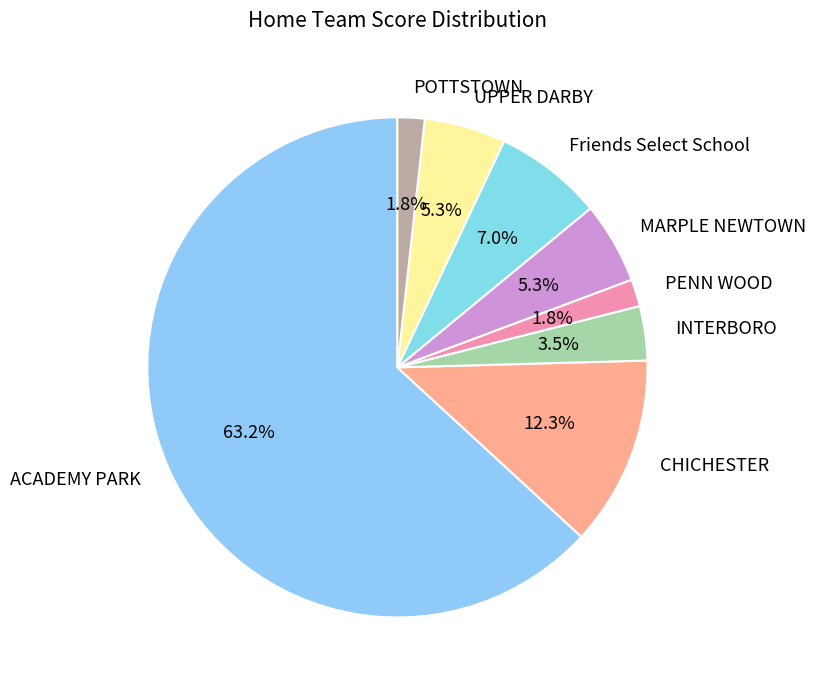

Approximately how many times larger is the value at PENN WOOD compared to UPPER DARBY?

0.3